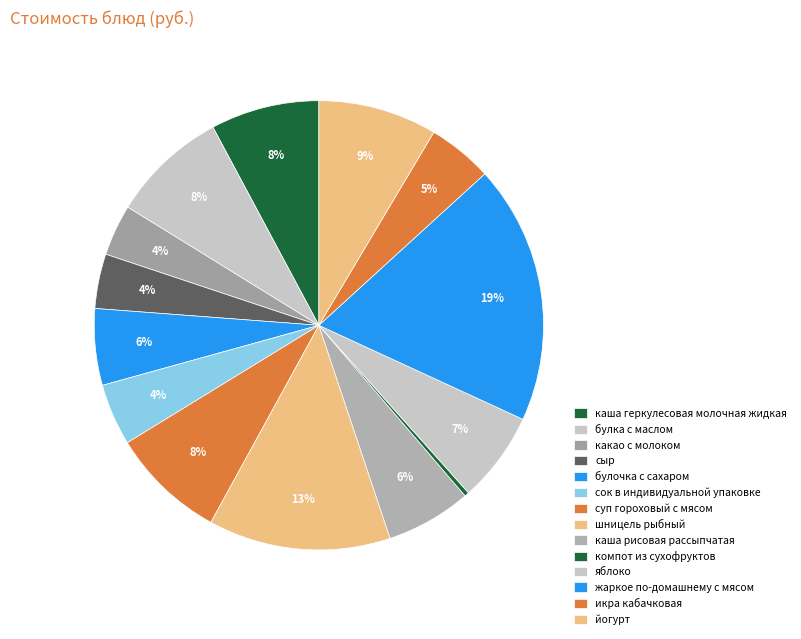

Is there a majority slice in this chart?

No